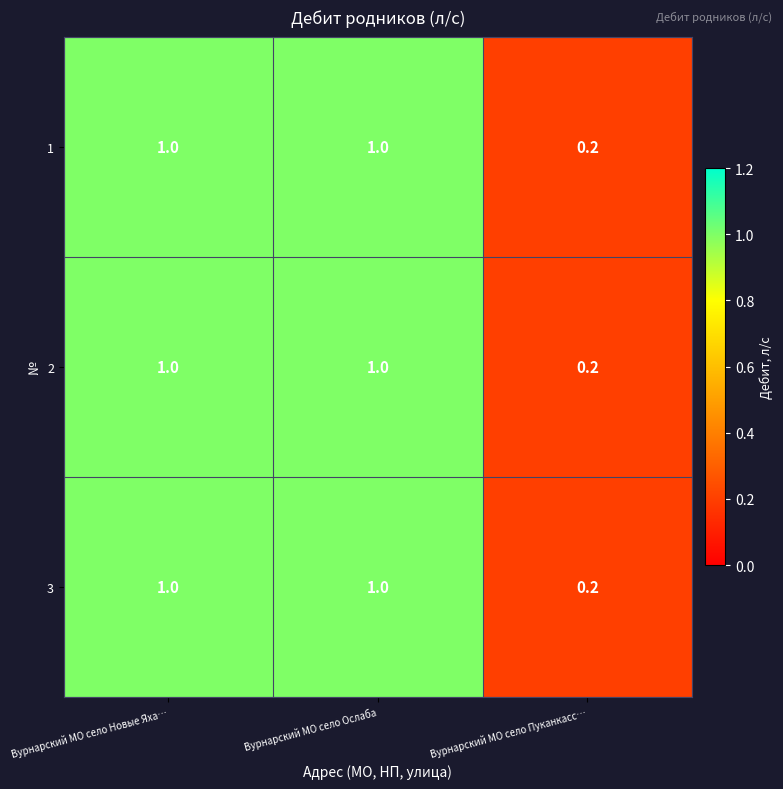

What is the average value of the 1 series?

0.7